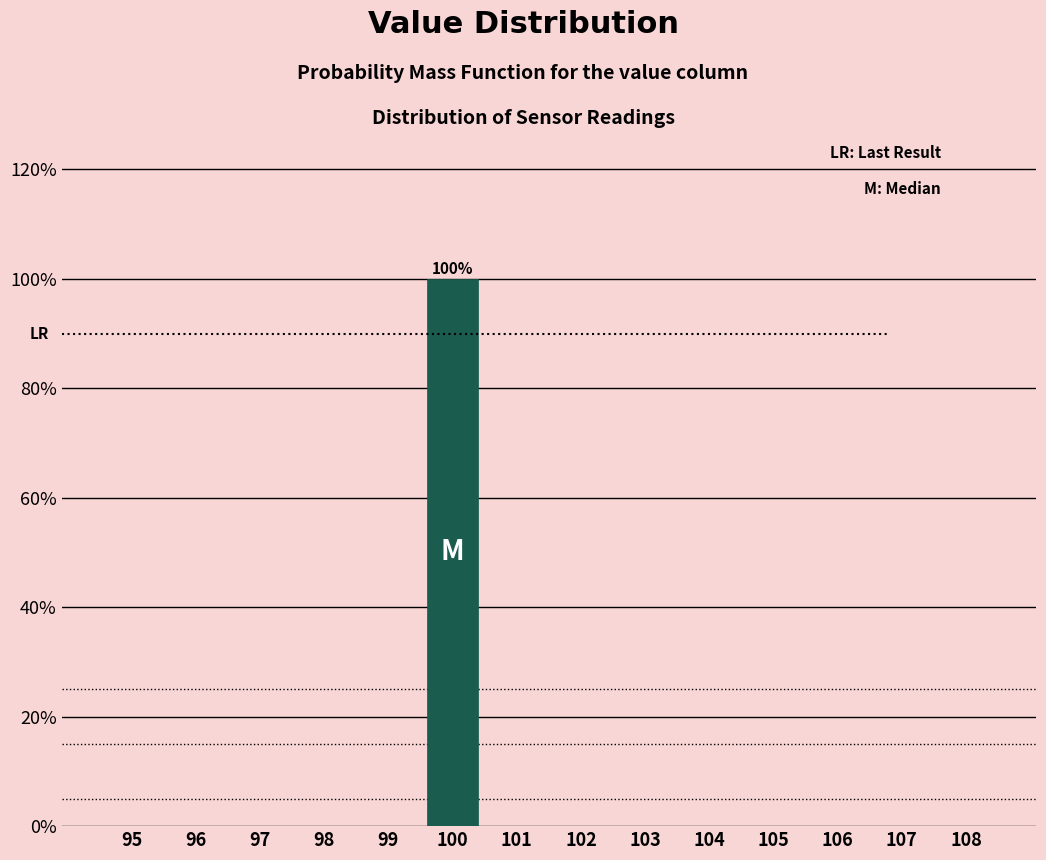

Reading right to left, list all the values displayed in this chart.

108=0	107=0	106=0	105=0	104=0	103=0	102=0	101=0	100=100	99=0	98=0	97=0	96=0	95=0